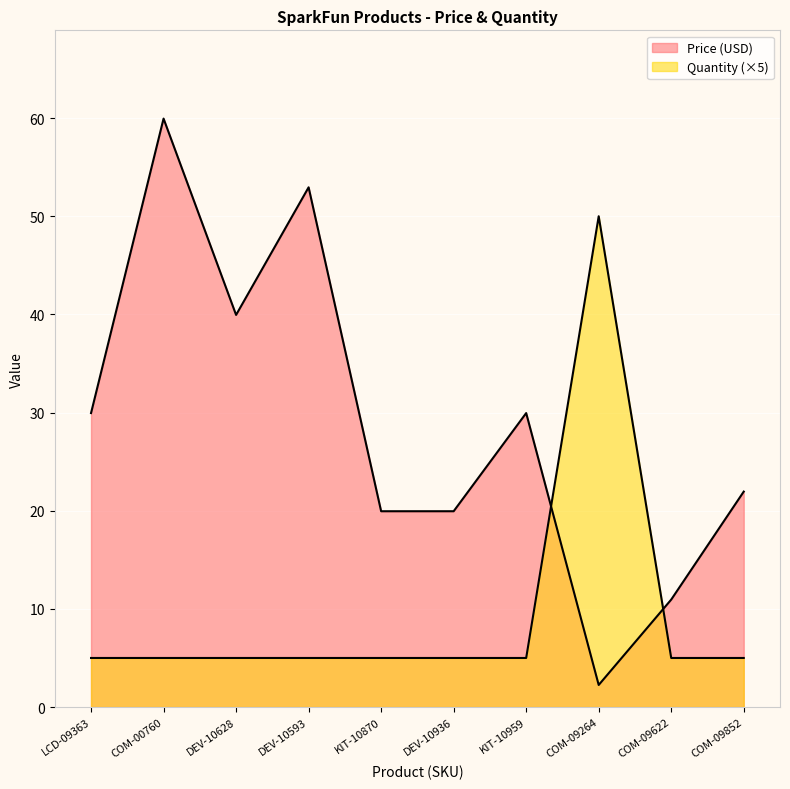

How many values in the Price (USD) series are below 29?

5